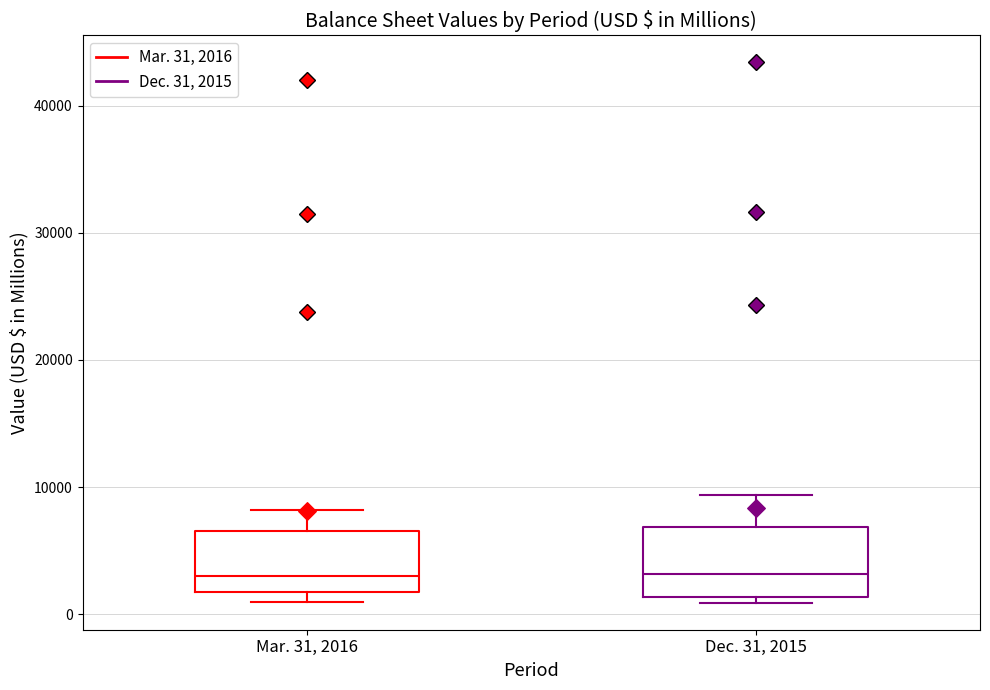

Where is the lower edge of the box for Mar. 31, 2016 on the y-axis? The values are not printed on the chart, so give them approximately, as read against the axis.

2000